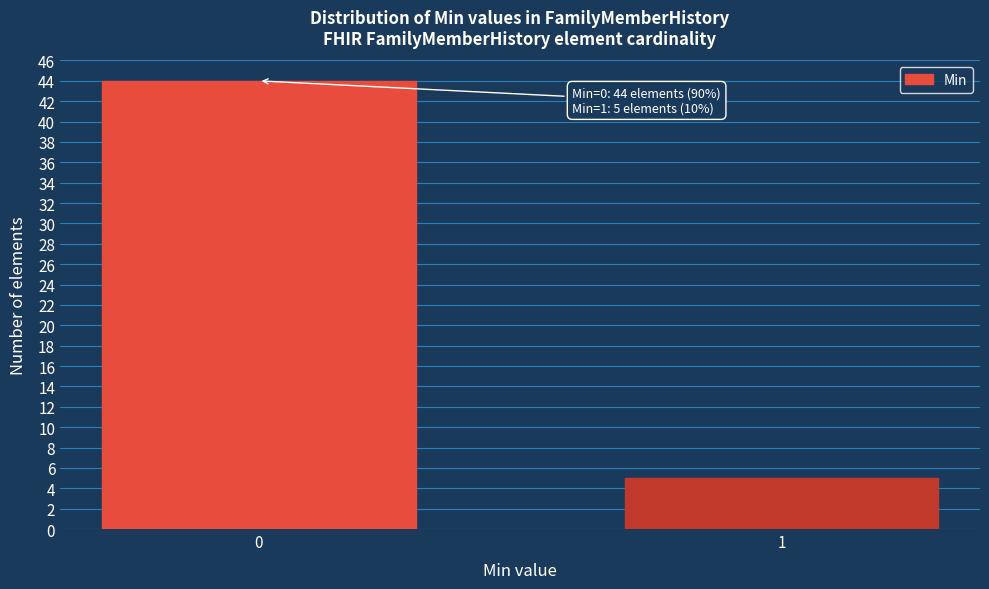

Reading left to right, what are all the values shown in this chart?

44	5